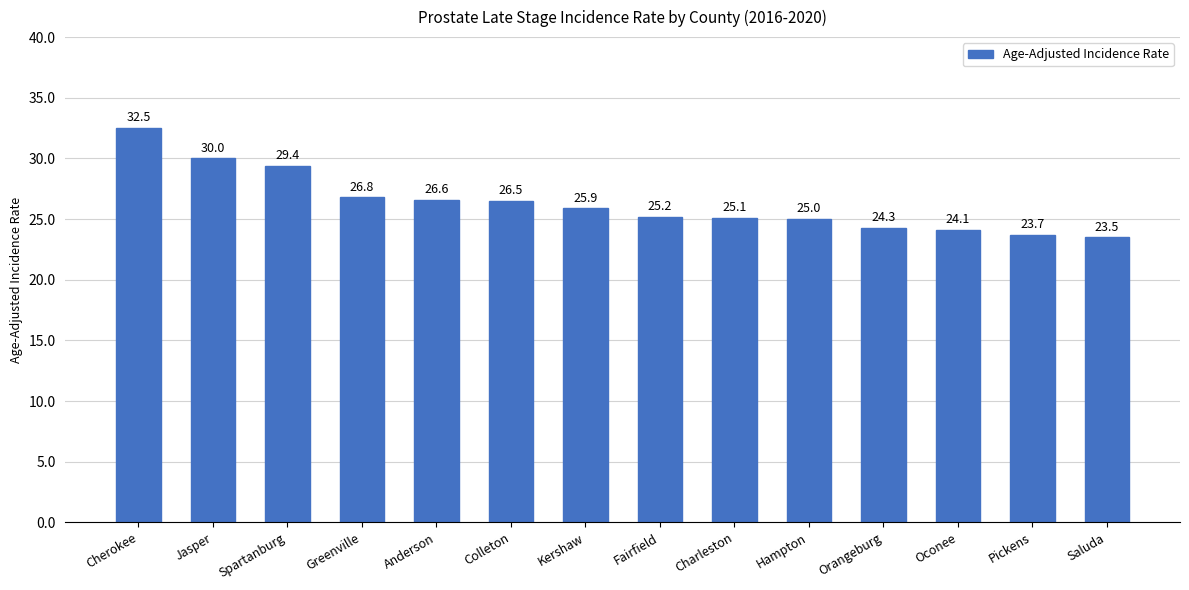

List the labels in order of value, largest first.

Cherokee, Jasper, Spartanburg, Greenville, Anderson, Colleton, Kershaw, Fairfield, Charleston, Hampton, Orangeburg, Oconee, Pickens, Saluda